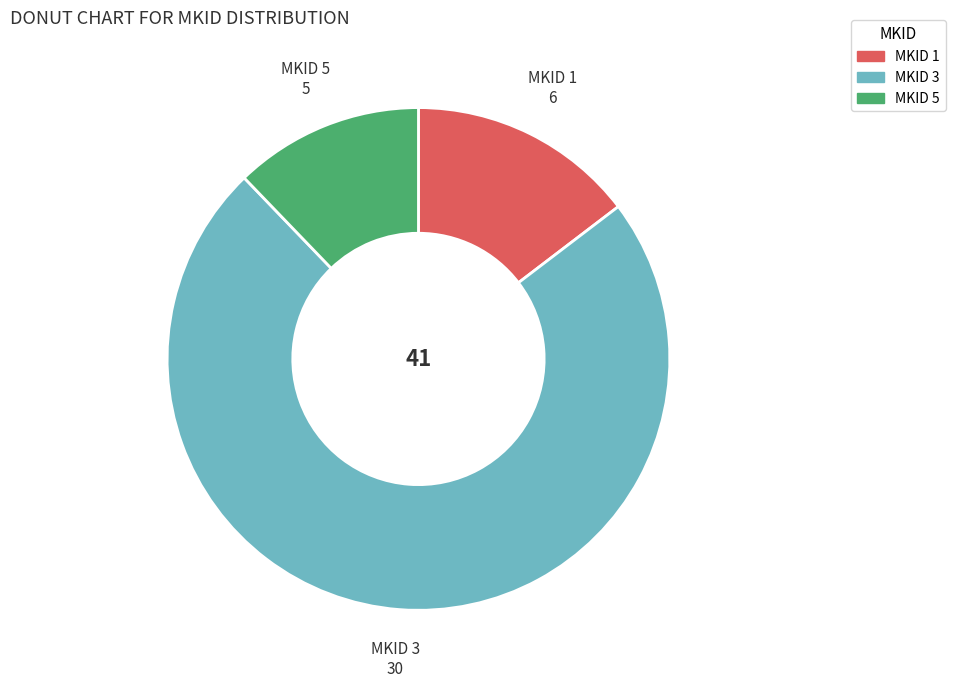

Is there a majority slice in this chart?

Yes